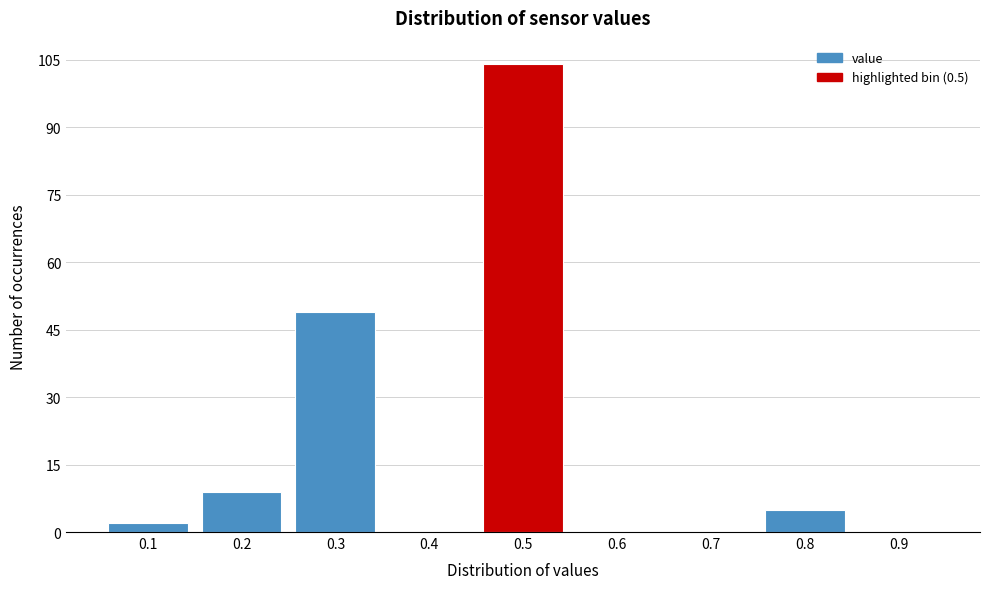

Which range on the x-axis has the tallest bar?

0.45 to 0.55